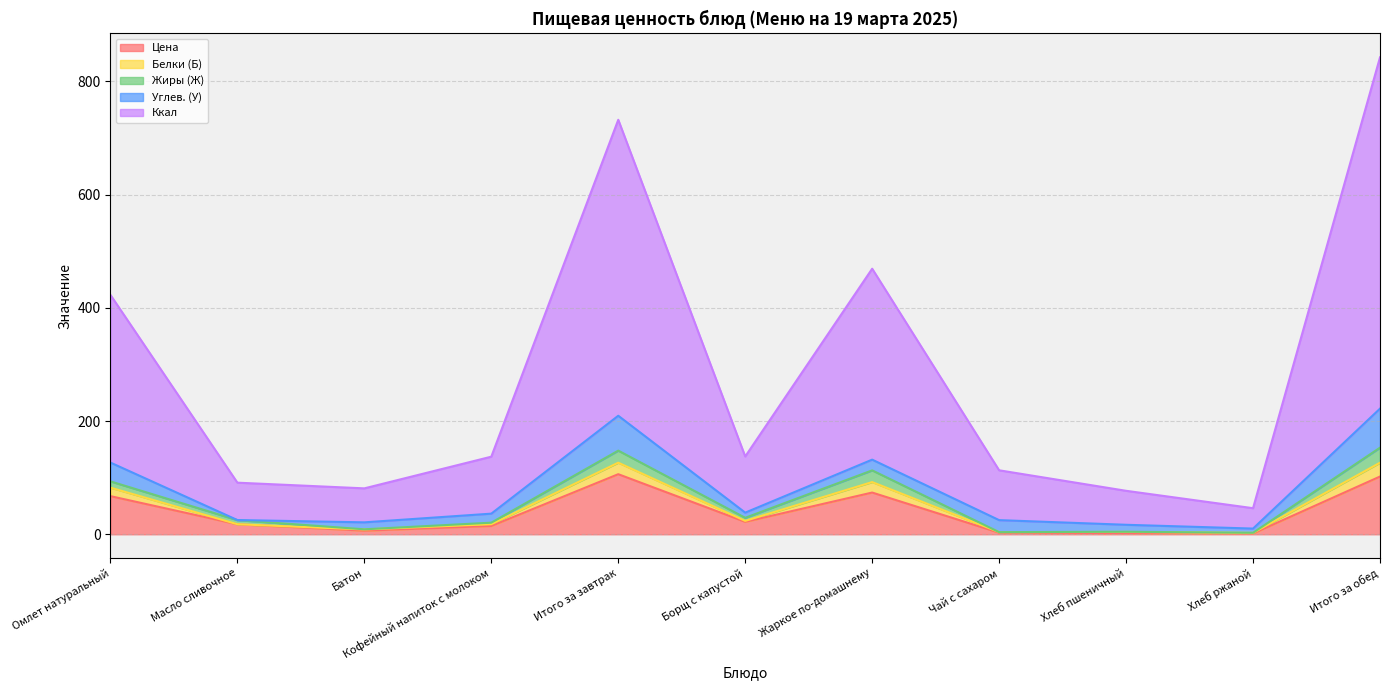

Which series has the largest range (max minus min)?

Ккал